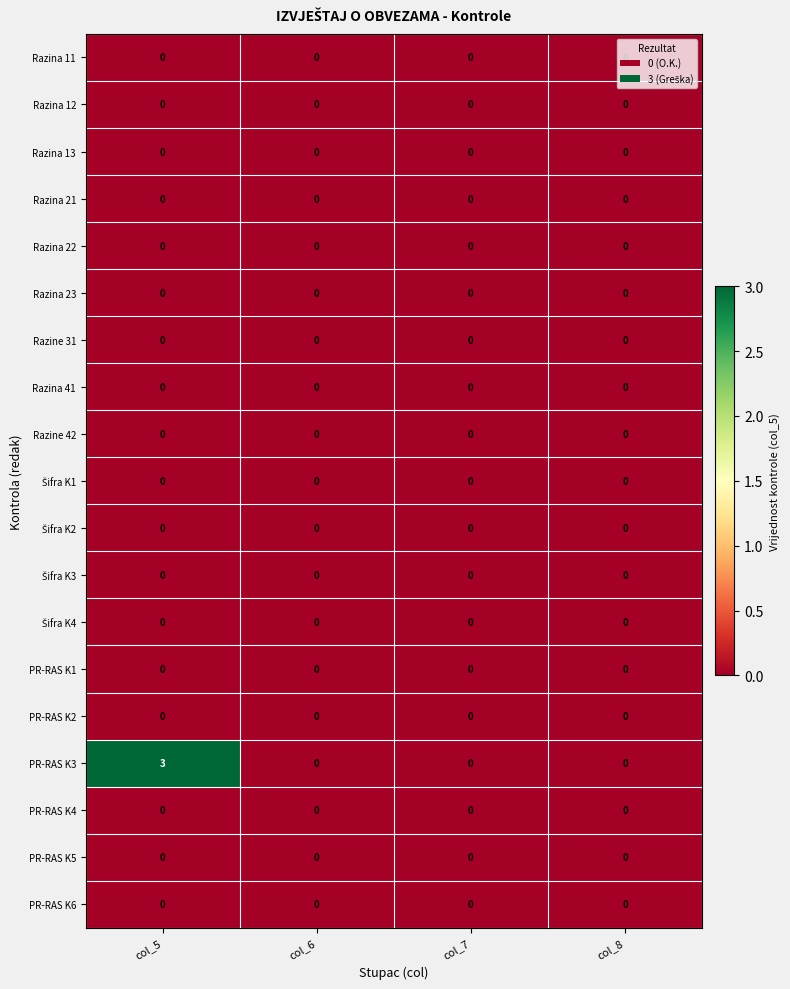

What is the difference between the highest and lowest values at col_5?

3